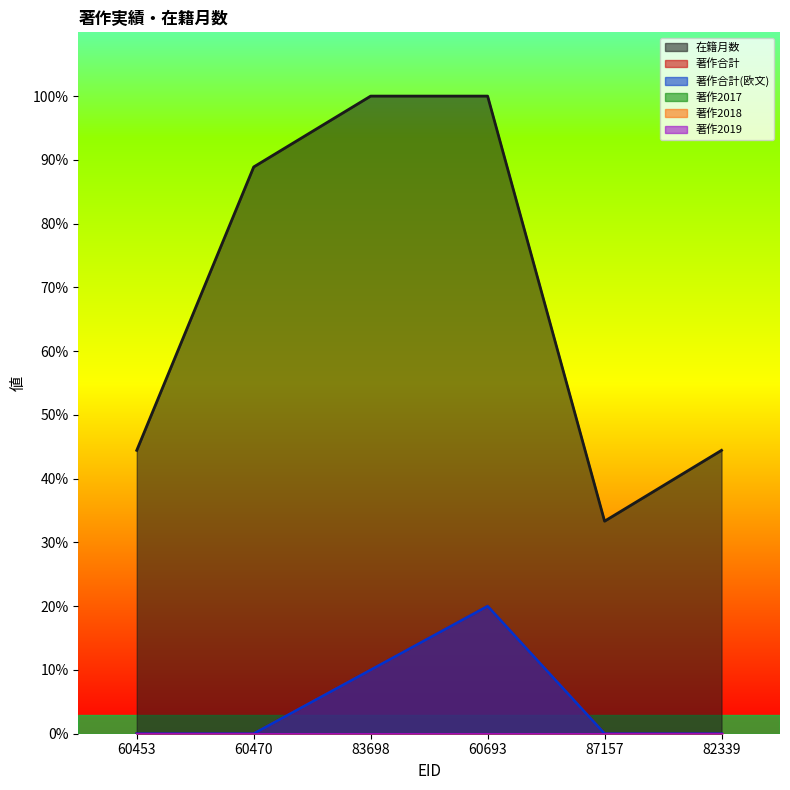

Is it true that 著作合計 equals 4.4 at 83698?

False